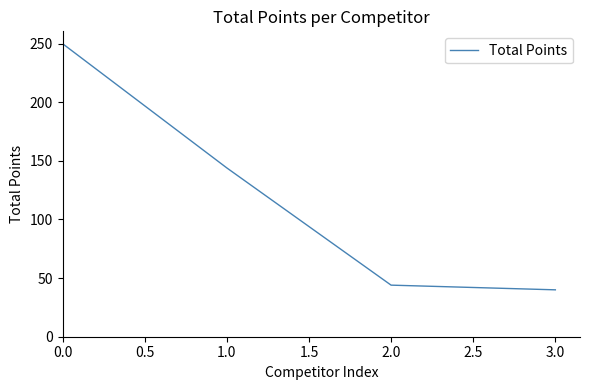

The value at 0.0 is 97. True or false?

False